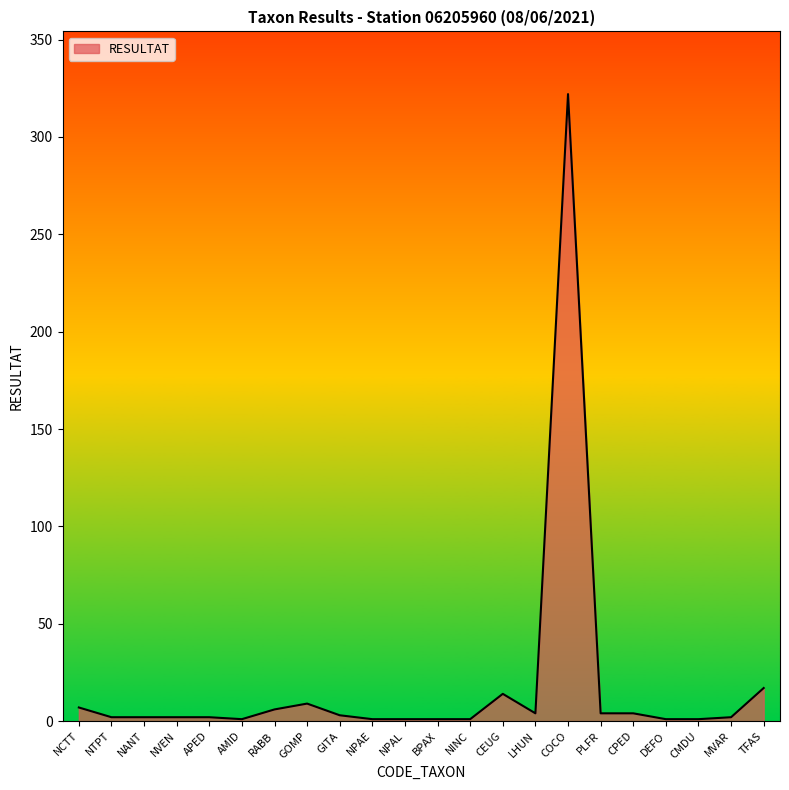

Which category has the highest value across all series?

COCO